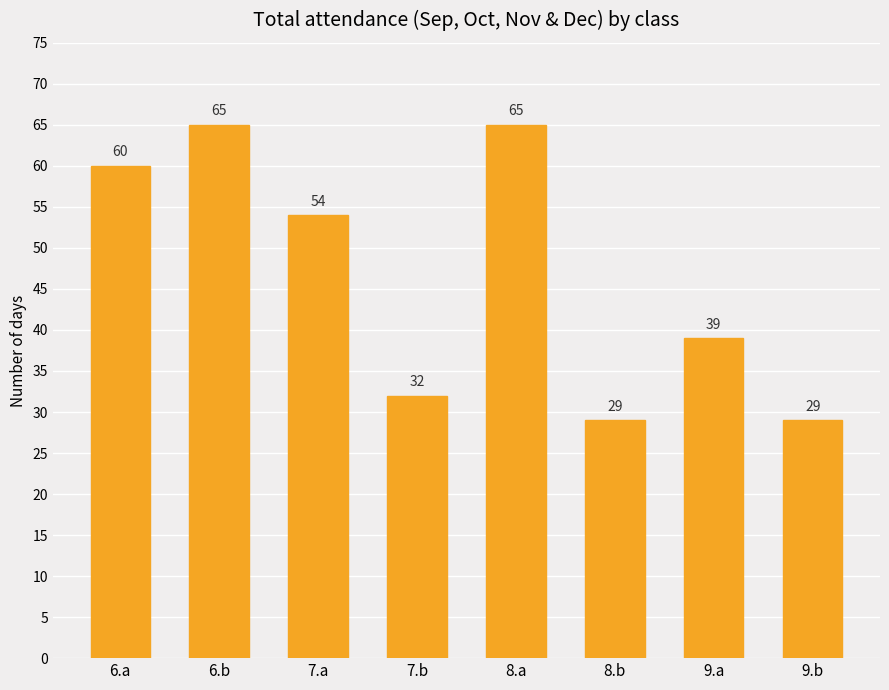

True or false: the data shows 16 at 9.a.

False